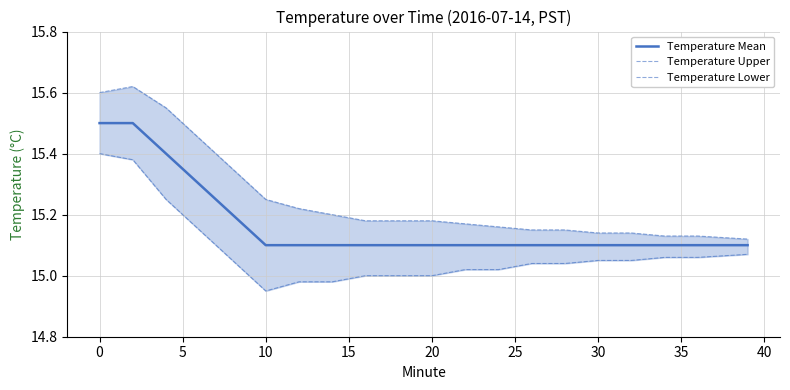

True or false: Temperature Upper and Temperature Mean intersect in this chart.

False